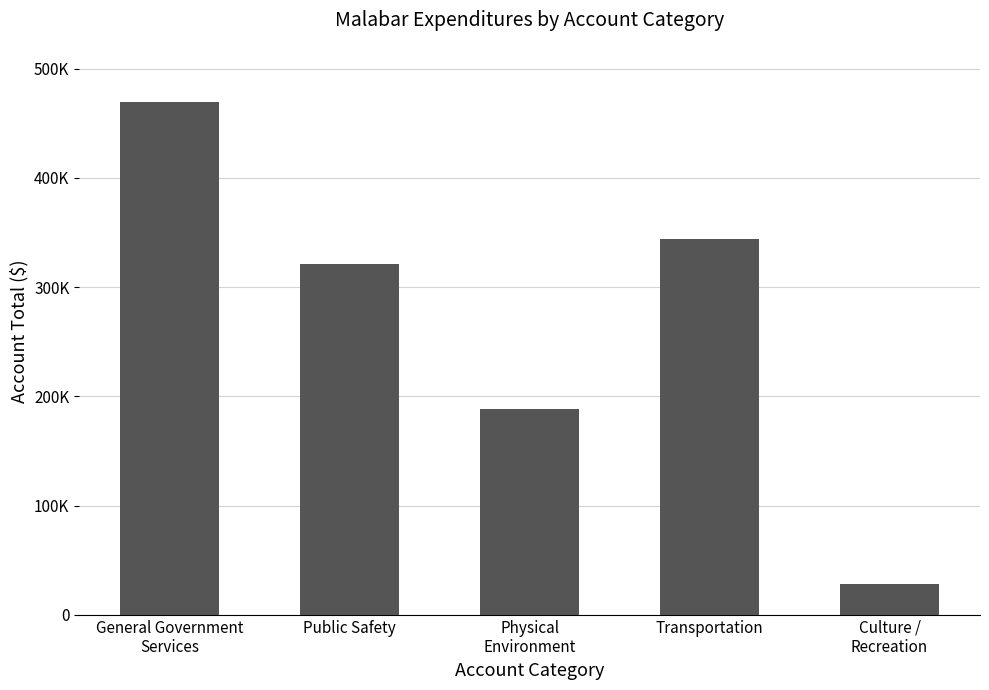

What is the minimum value shown in the chart?

28006